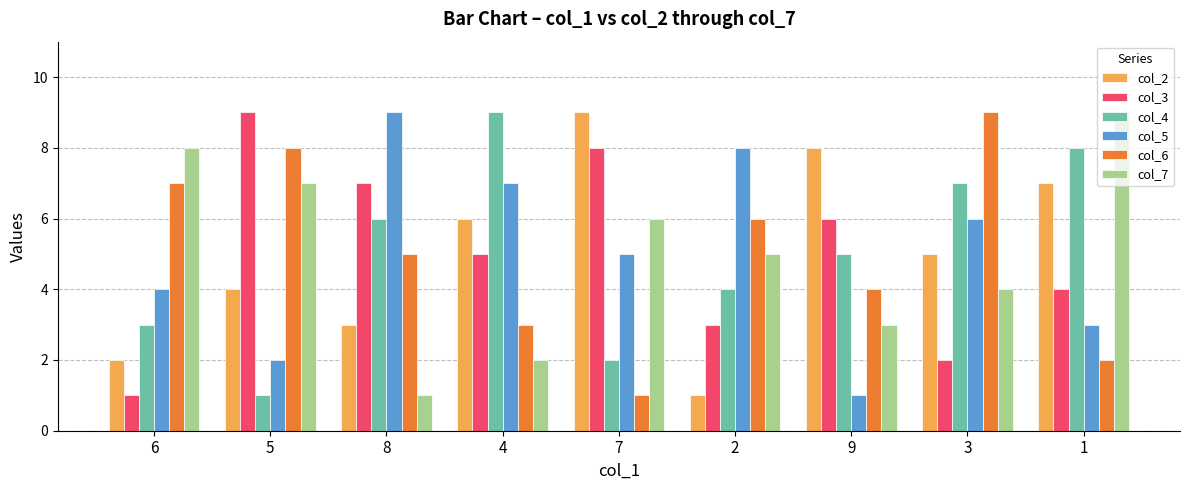

What is the difference between the maximum and minimum values in the col_2 series?

8